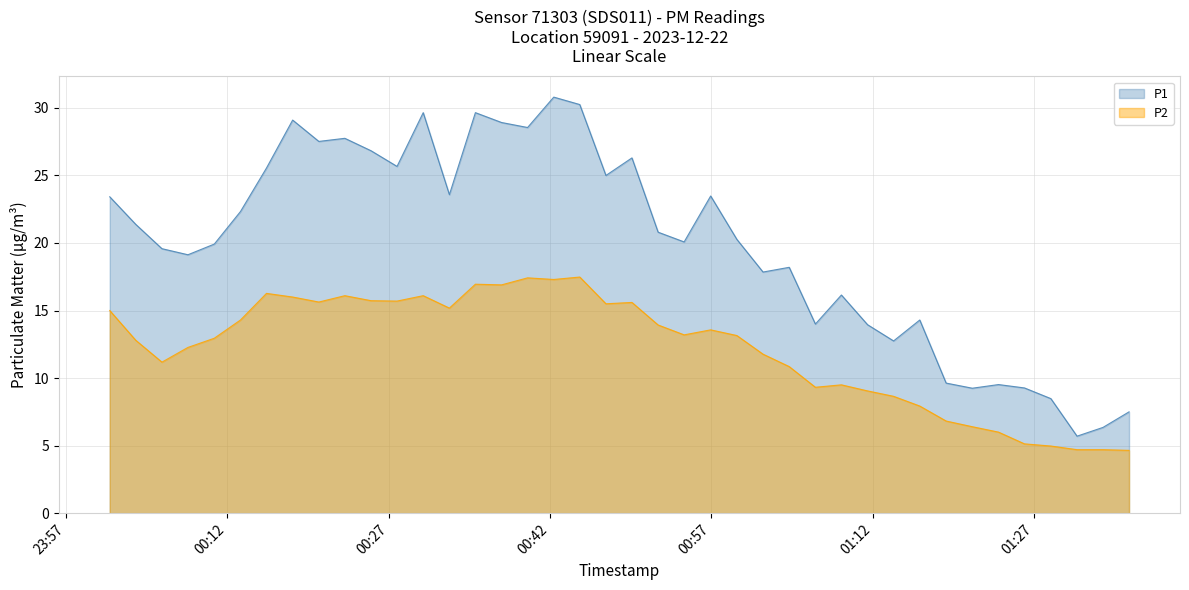

At which label does P2 first exceed 13?

2023-12-22T00:01:05